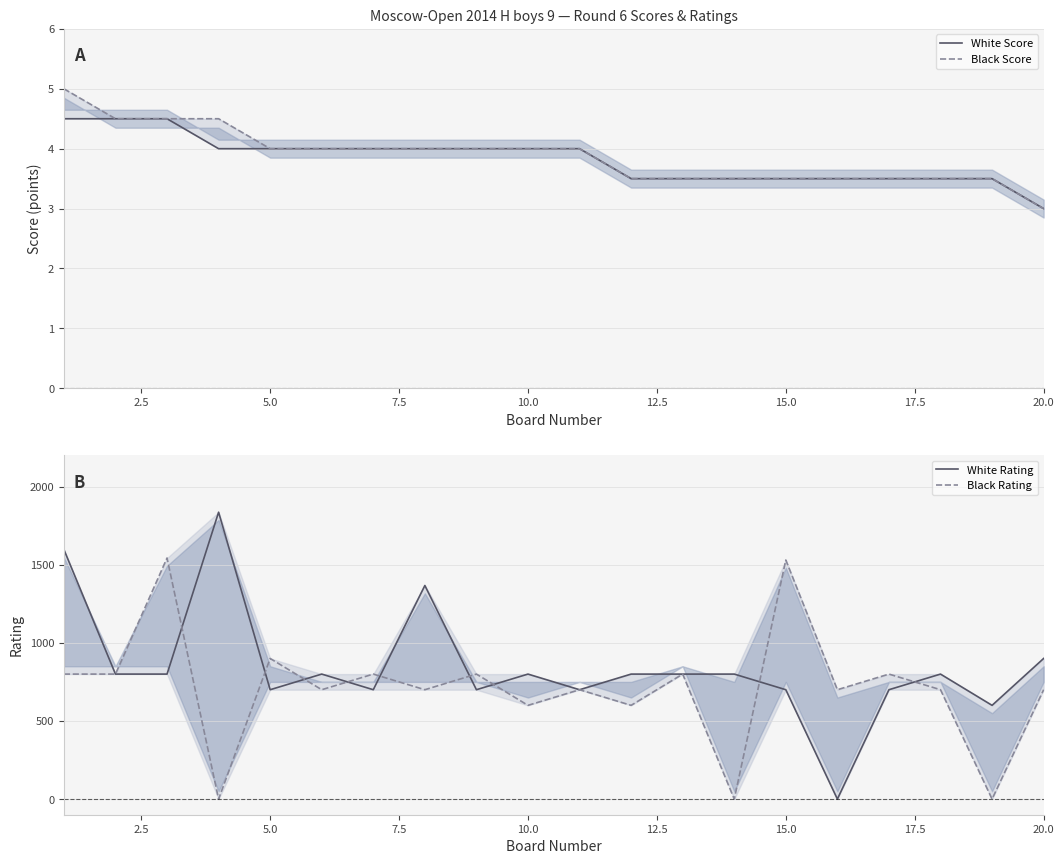

What are all the series names shown in the legend?

White Score, Black Score, White Rating, Black Rating